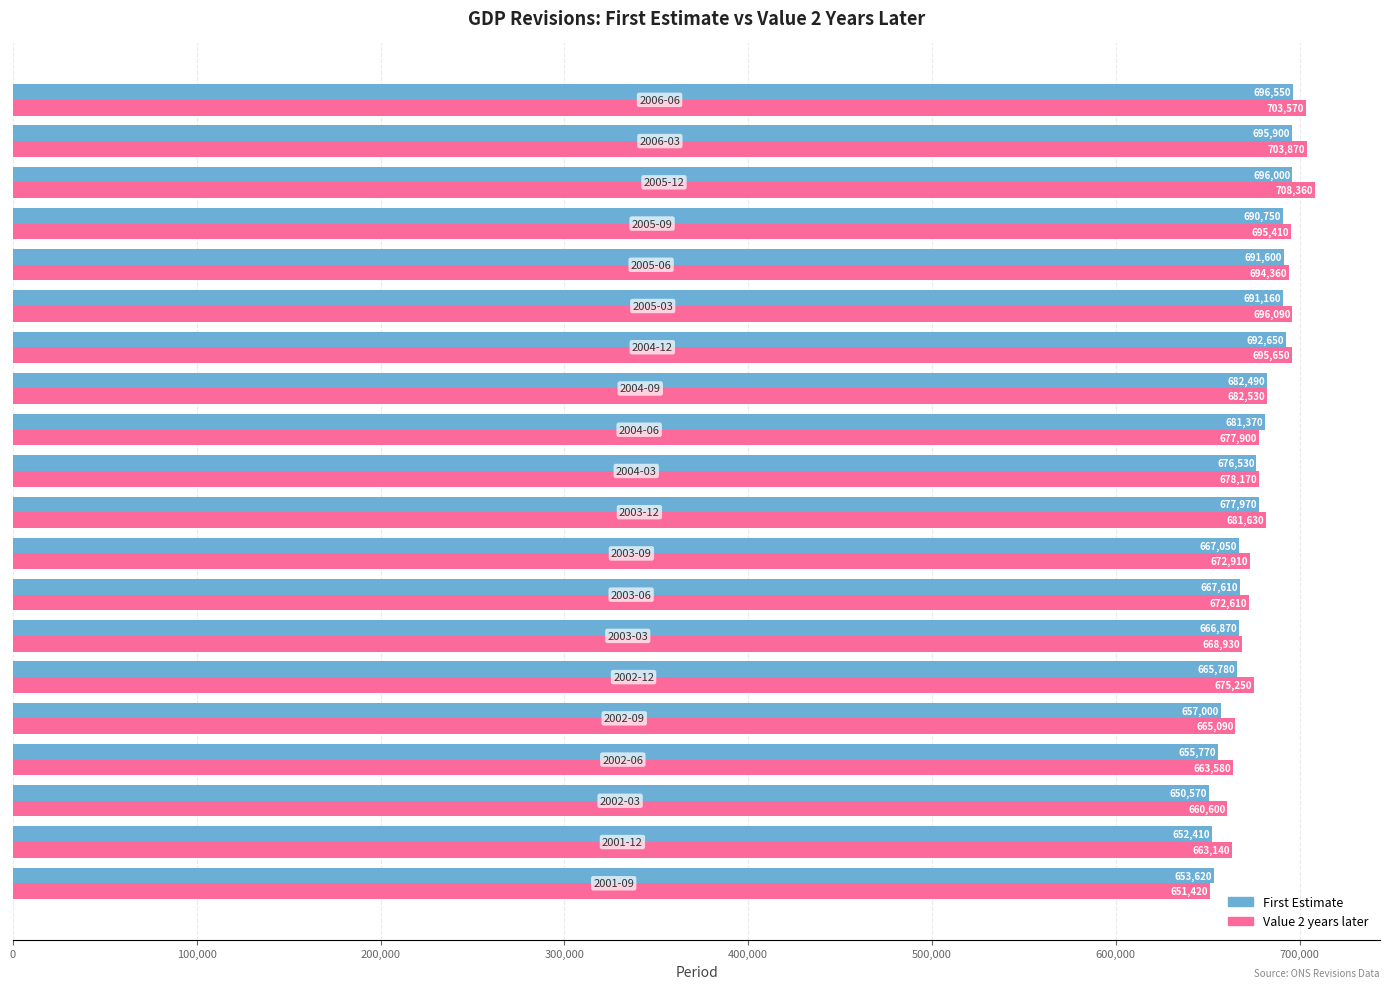

At how many categories does at least one series exceed 671447?

14